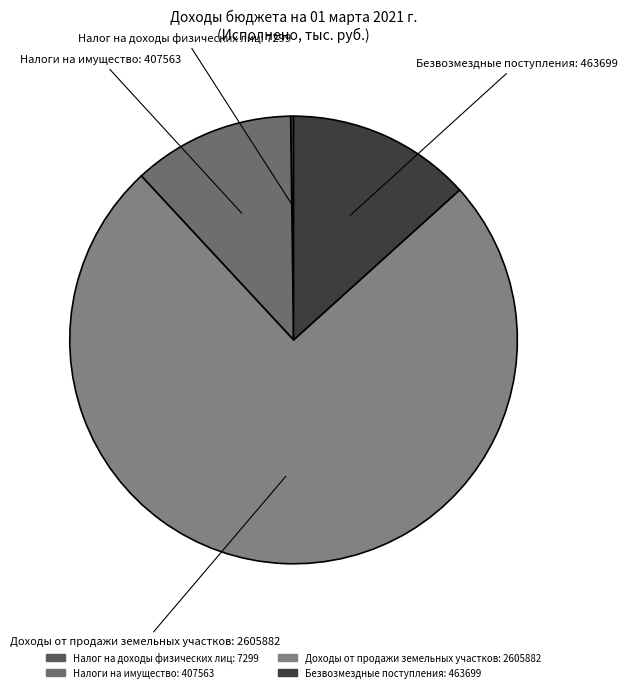

What is the ratio of the value at Доходы от продажи земельных участков to the value at Безвозмездные поступления?

5.6